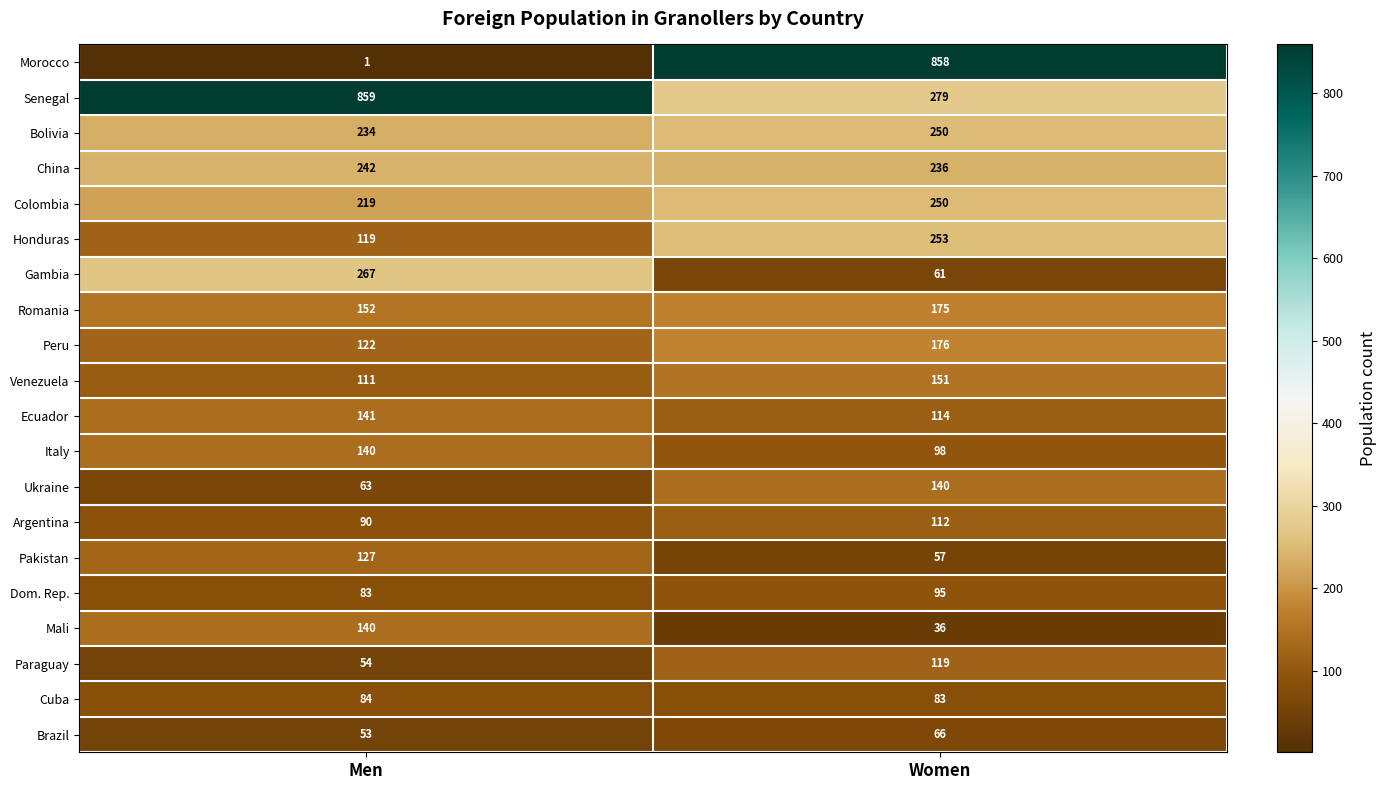

The Brazil series shows 33 at Men. True or false?

False